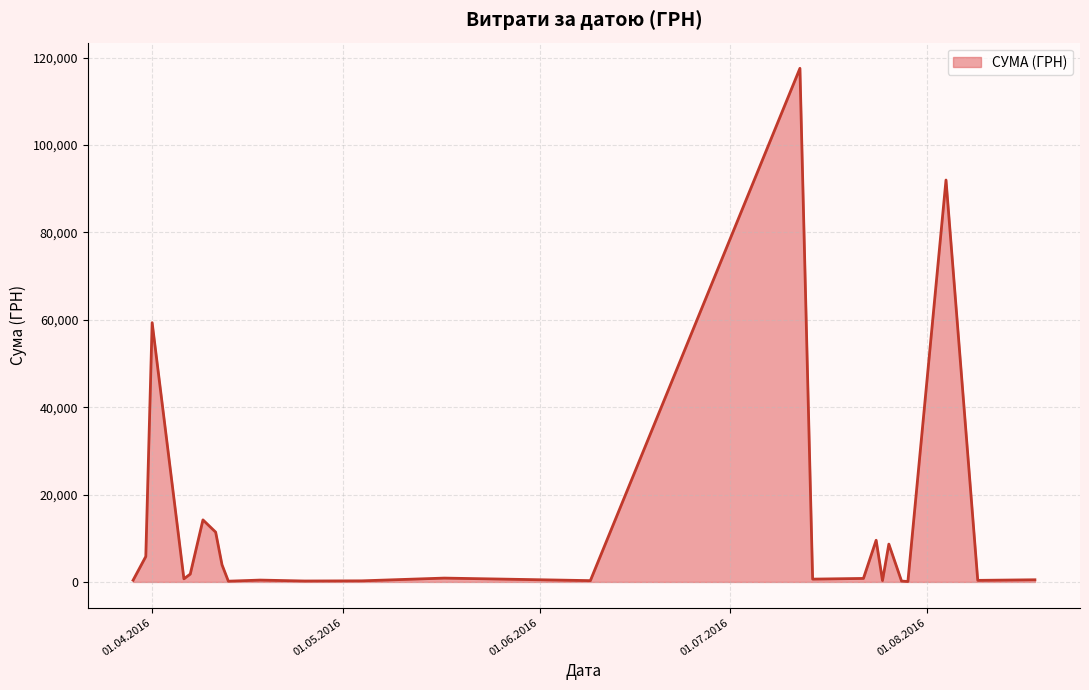

Does the chart have visible grid lines?

Yes